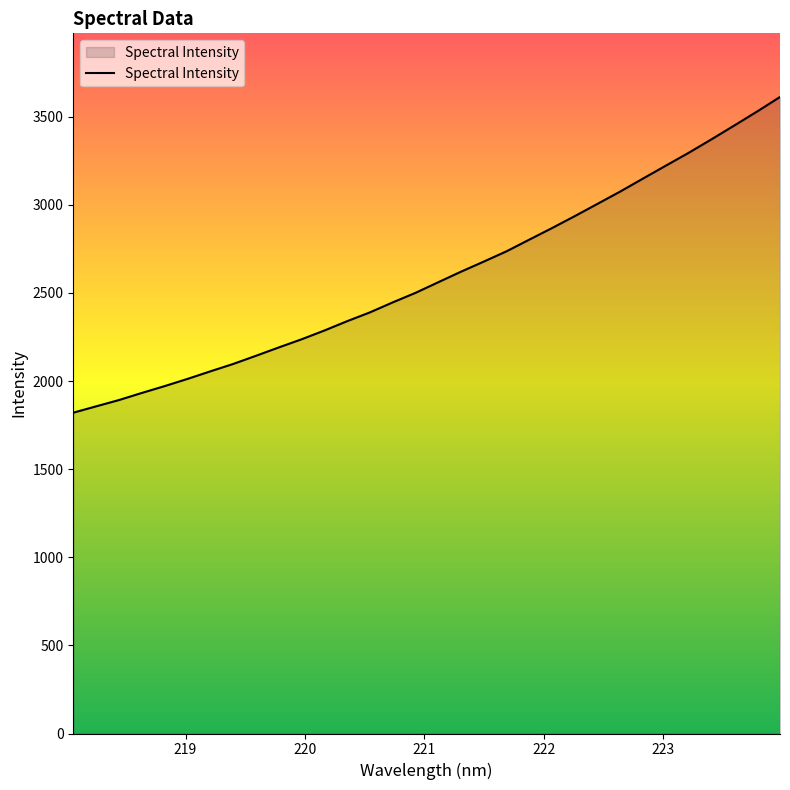

What is the minimum value shown in the chart?

1820.4